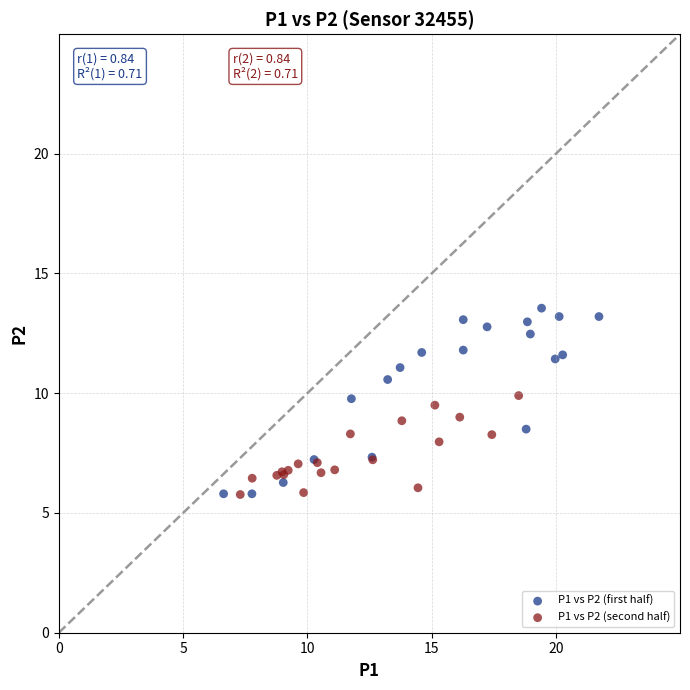

Which series reaches the maximum Y coordinate?

P1 vs P2 (first half)